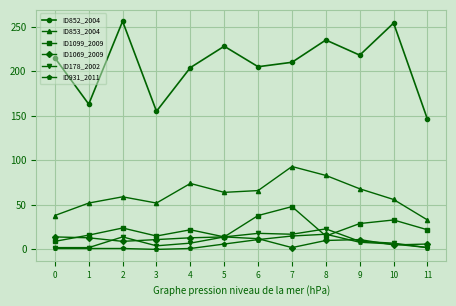

Between 4 and 5, which series saw the biggest shift?

ID852_2004